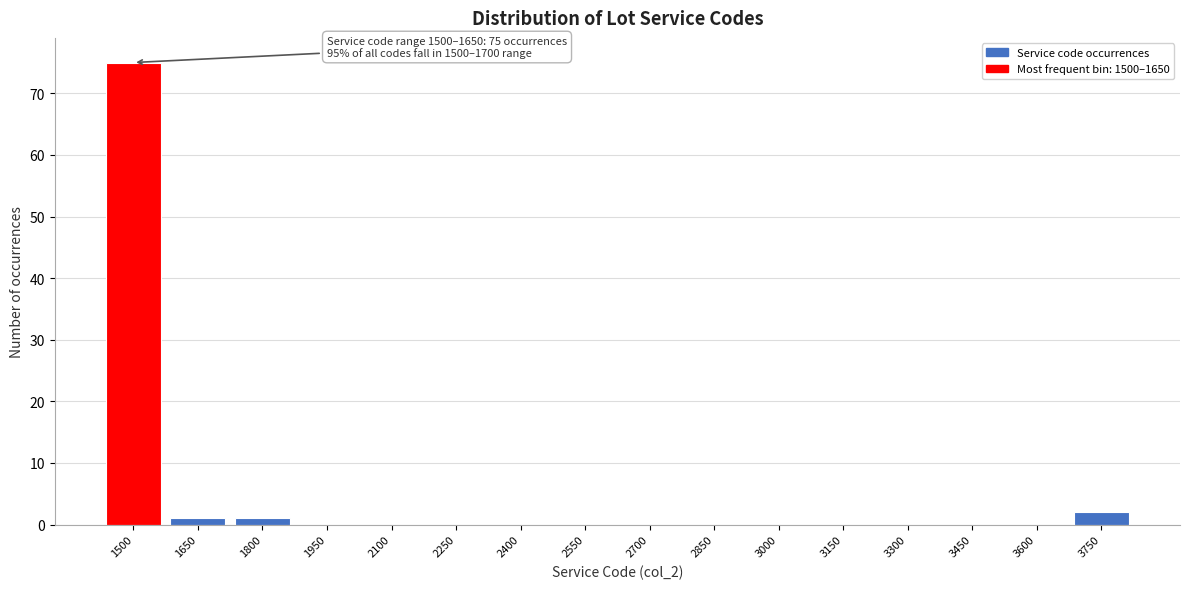

Reading right to left, what are all the values shown in this chart?

3750=2	3600=0	3450=0	3300=0	3150=0	3000=0	2850=0	2700=0	2550=0	2400=0	2250=0	2100=0	1950=0	1800=1	1650=1	1500=75